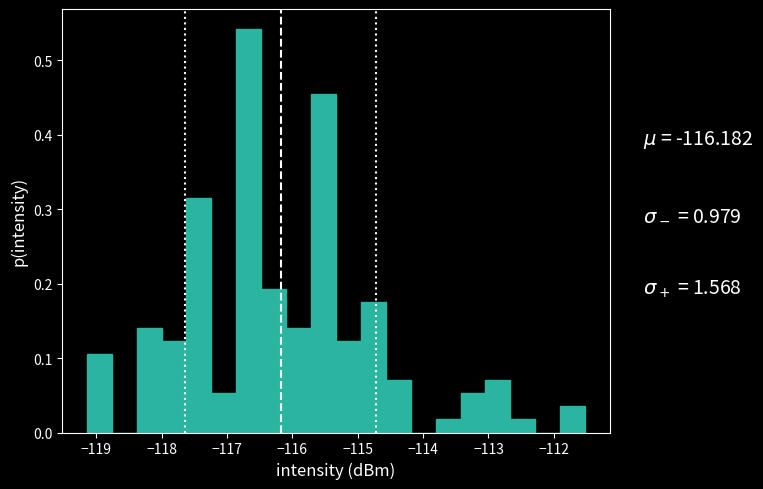

Read against the x-axis, roughly where is the centre of the tallest bar?

-116.7